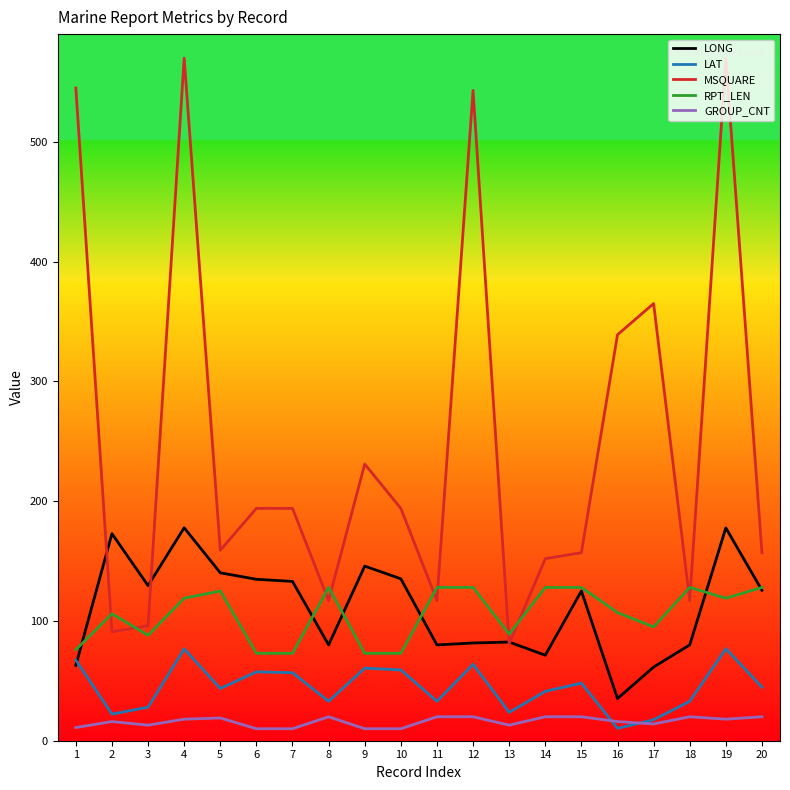

True or false: GROUP_CNT has a value of 10.0 at 9.

True